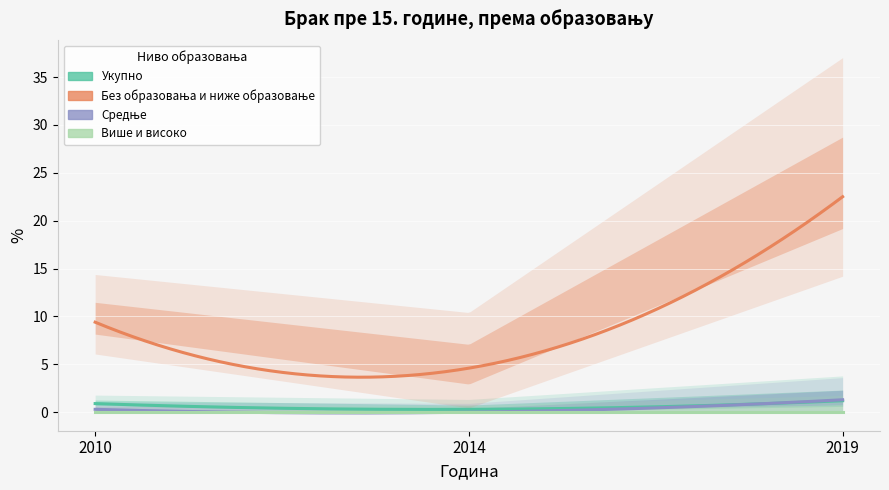

How many series are shown in this chart?

4